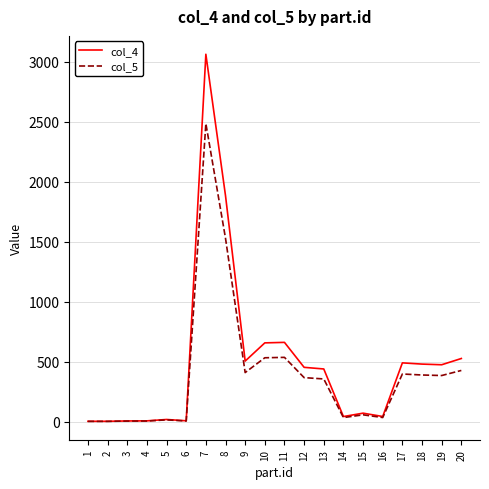

Rank the series by their average value, from highest to lowest.

col_4, col_5